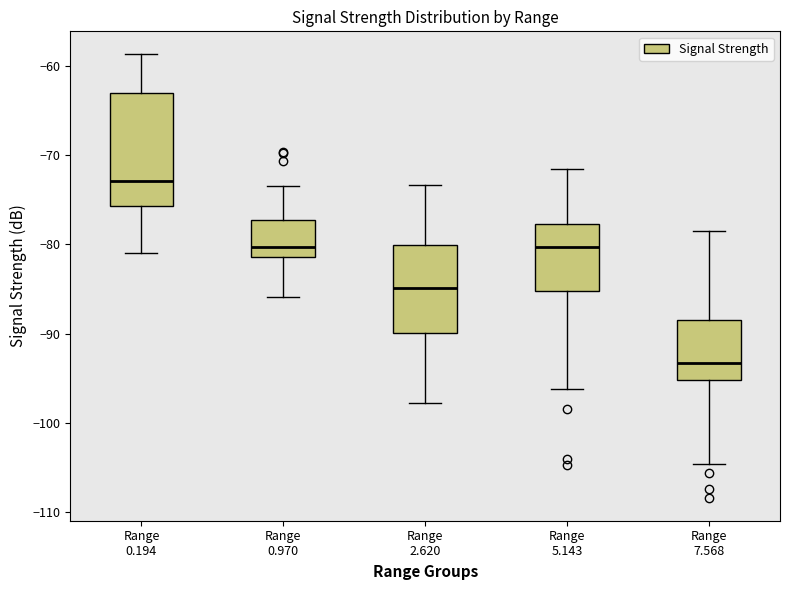

Comparing the boxes themselves (not the whiskers), which one is the tallest?

Range 0.194